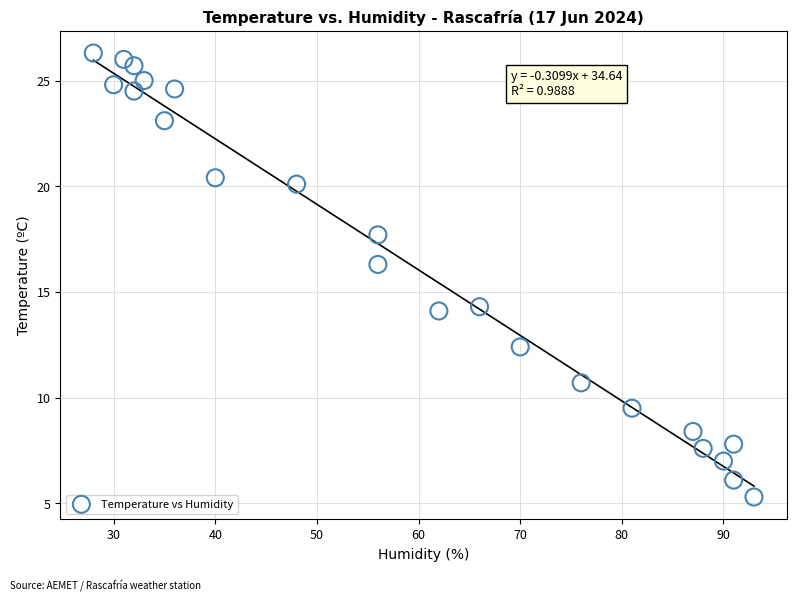

What is the range of Y values (max minus min)?

21.0